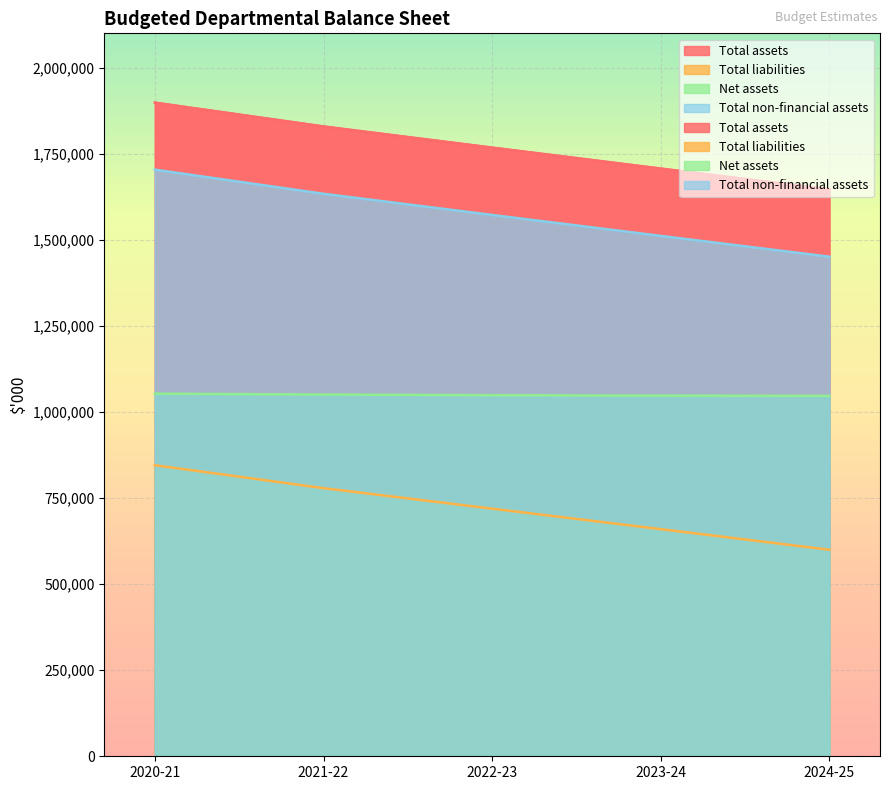

The Total liabilities series shows 659739 at 2023-24. True or false?

True